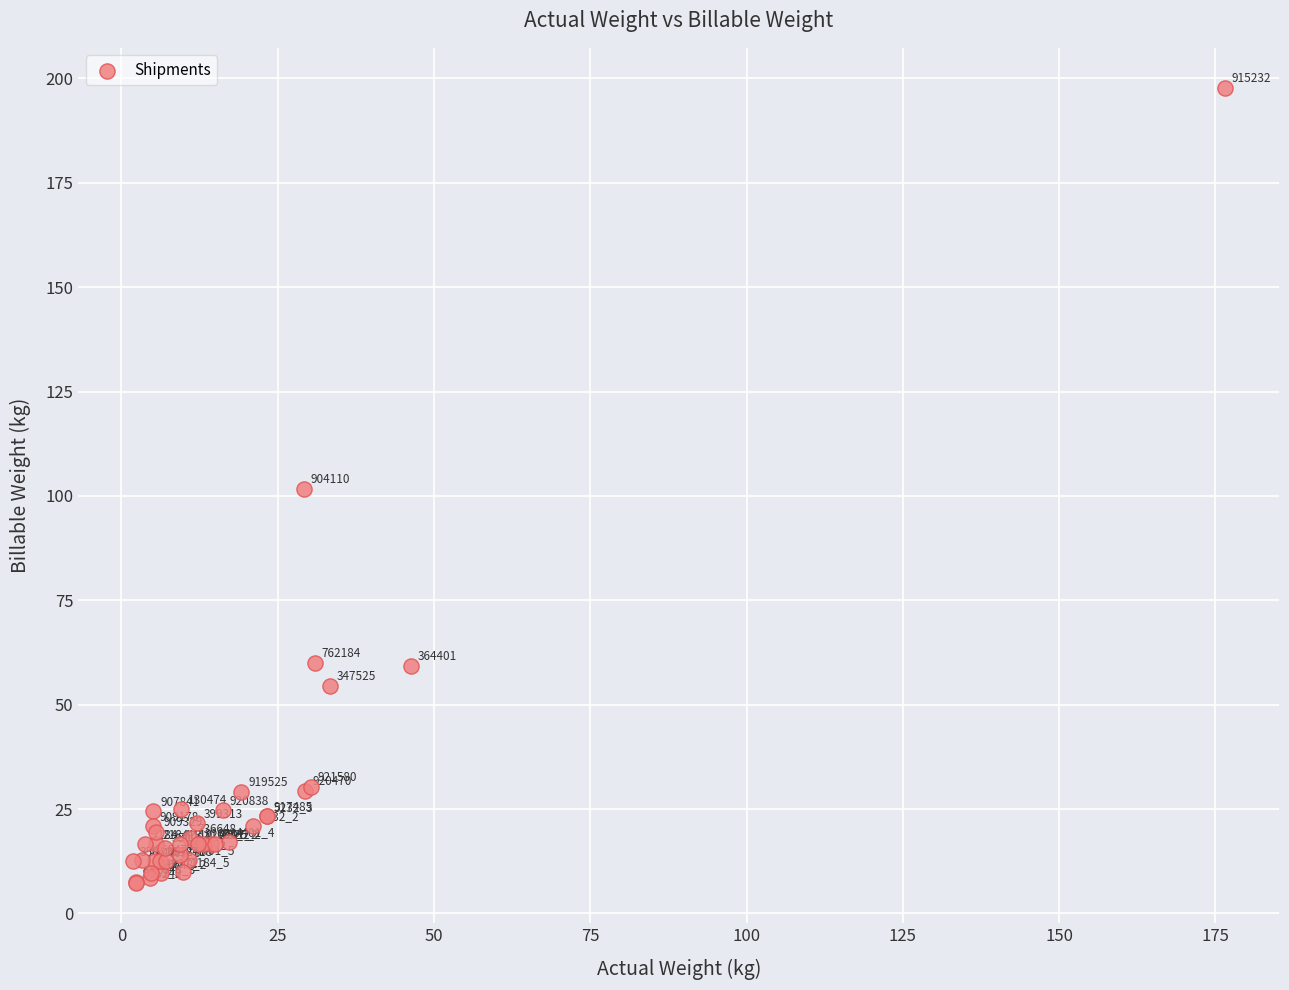

What Y value in the scatter plot is closest to 102?

101.7